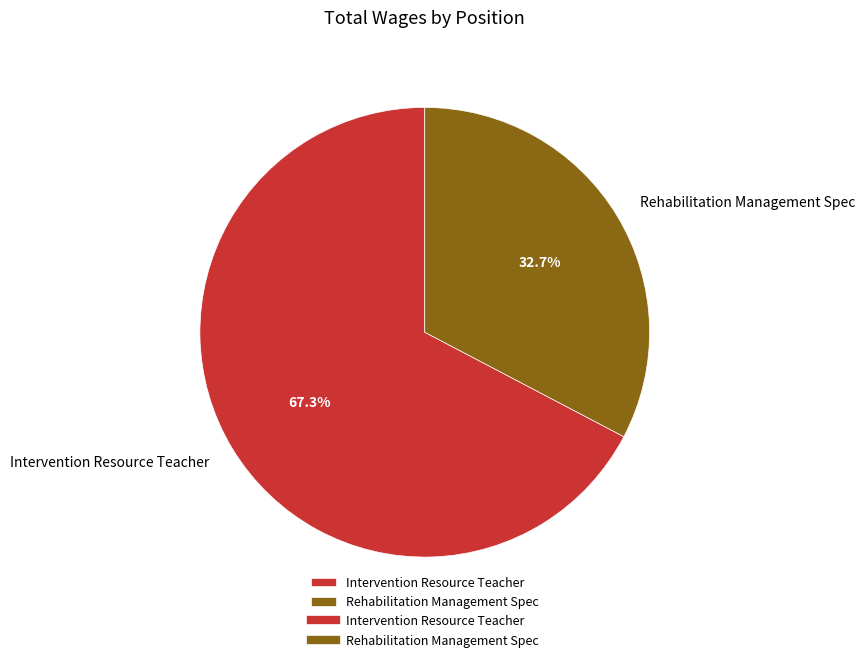

True or false: Rehabilitation Management Spec accounts for 38% of the total.

False